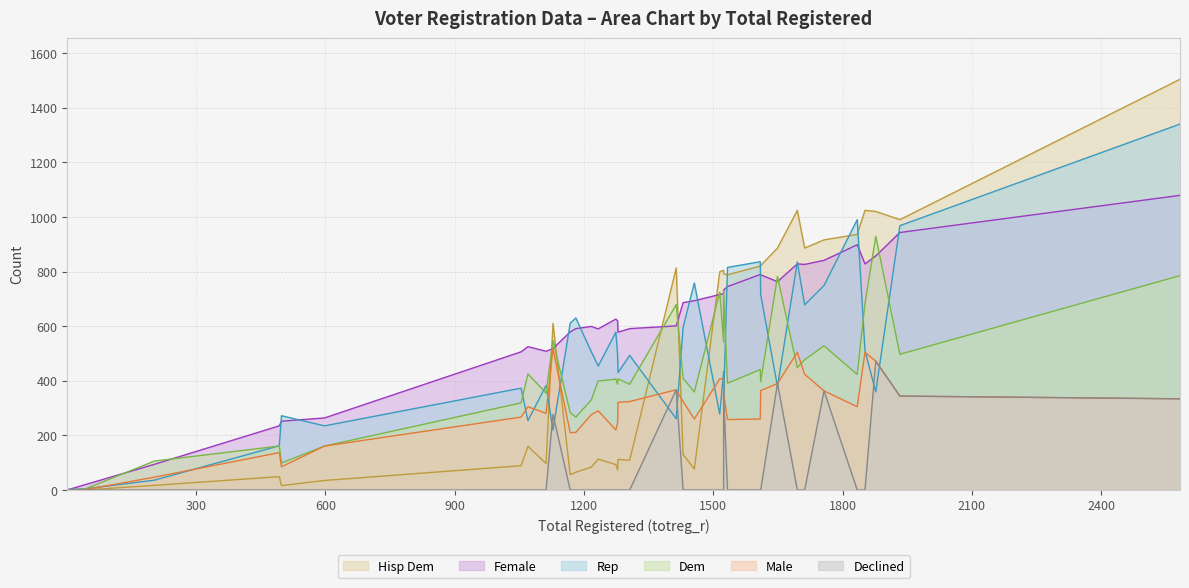

Reading right to left, what are all the values shown in this chart?

dem: 2583=785	1933=497	1877=929	1852=682	1834=423	1757=528	1712=477	1695=448	1649=782	1610=396	1609=441	1533=391	1524=729	1524=543	1515=724	1456=359	1430=409	1414=679	1306=387	1279=407	1278=387	1274=406	1233=399	1217=330	1181=267	1168=283	1128=547	1112=355	1070=425	1054=319	598=161	498=99	493=161	203=106	41=3	9=0	1=0
rep: 2583=1340	1933=968	1877=359	1852=511	1834=990	1757=749	1712=678	1695=835	1649=379	1610=716	1609=836	1533=815	1524=330	1524=433	1515=278	1456=758	1430=596	1414=261	1306=493	1279=430	1278=493	1274=578	1233=454	1217=506	1181=630	1168=611	1128=220	1112=383	1070=254	1054=373	598=235	498=272	493=162	203=36	41=4	9=3	1=1
male: 2583=334	1933=344	1877=472	1852=504	1834=305	1757=363	1712=424	1695=504	1649=390	1610=364	1609=260	1533=258	1524=353	1524=408	1515=407	1456=260	1430=324	1414=367	1306=324	1279=321	1278=246	1274=220	1233=290	1217=276	1181=211	1168=210	1128=518	1112=281	1070=305	1054=267	598=161	498=85	493=137	203=47	41=1	9=1	1=0
female: 2583=1079	1933=943	1877=857	1852=828	1834=898	1757=841	1712=826	1695=828	1649=763	1610=788	1609=789	1533=745	1524=732	1524=719	1515=716	1456=693	1430=686	1414=601	1306=591	1279=578	1278=619	1274=626	1233=590	1217=599	1181=591	1168=579	1128=518	1112=508	1070=525	1054=506	598=264	498=252	493=235	203=94	41=19	9=4	1=1
hispdem: 2583=1504	1933=990	1877=1020	1852=1024	1834=936	1757=916	1712=886	1695=1024	1649=886	1610=822	1609=820	1533=788	1524=792	1524=805	1515=799	1456=77	1430=130	1414=813	1306=109	1279=112	1278=73	1274=93	1233=113	1217=84	1181=65	1168=56	1128=610	1112=97	1070=160	1054=89	598=35	498=16	493=49	203=17	41=0	9=0	1=0
dcl: 2583=334	1933=344	1877=472	1852=0	1834=0	1757=363	1712=0	1695=0	1649=390	1610=0	1609=0	1533=0	1524=353	1524=0	1515=0	1456=0	1430=0	1414=367	1306=0	1279=0	1278=0	1274=0	1233=0	1217=0	1181=0	1168=0	1128=277	1112=0	1070=0	1054=0	598=0	498=0	493=0	203=0	41=0	9=0	1=0